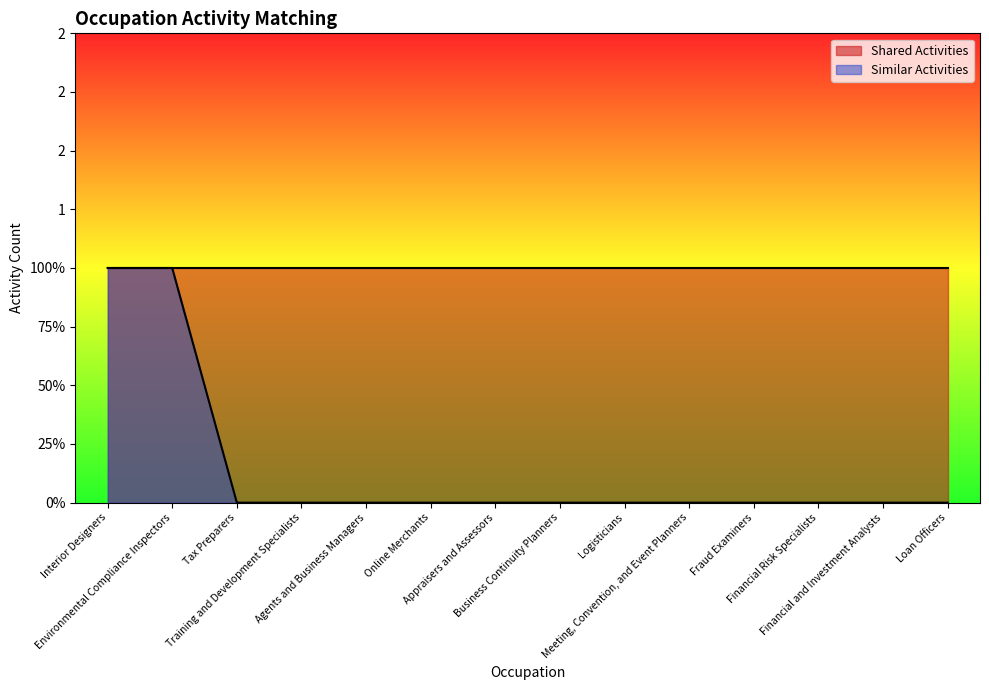

True or false: there are more than 2 points higher than both neighbors.

False